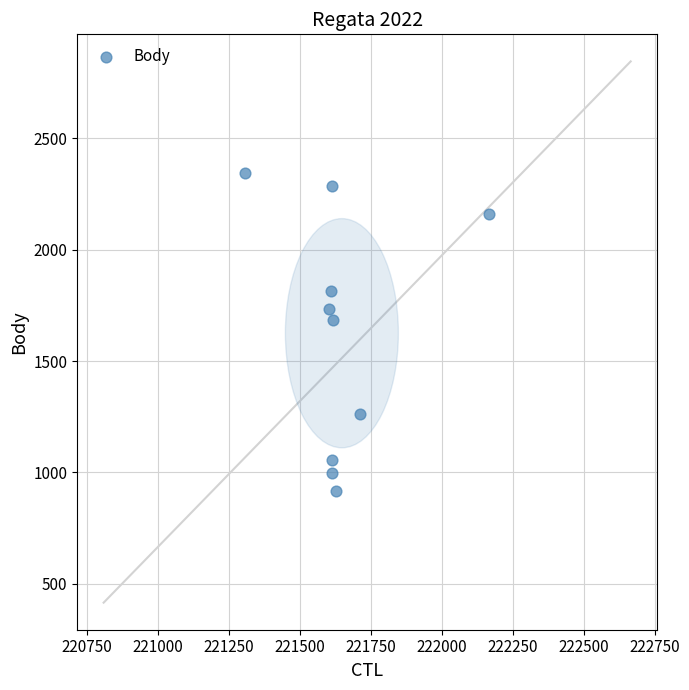

What Y value in the scatter plot is closest to 1630?

1683